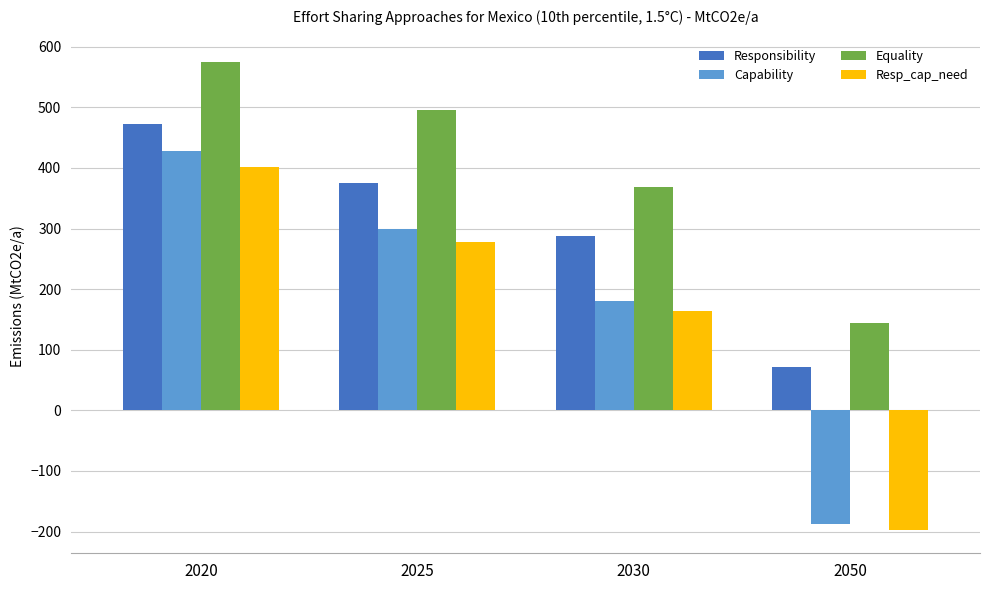

Where does the Capability series first go above 298?

2020